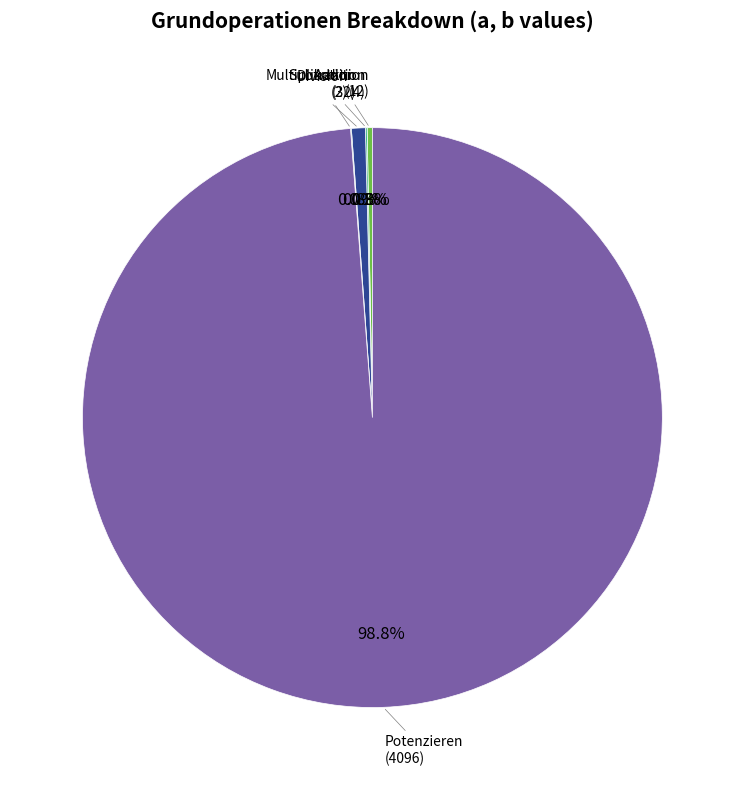

Is there any slice that represents more than half of the pie?

Yes